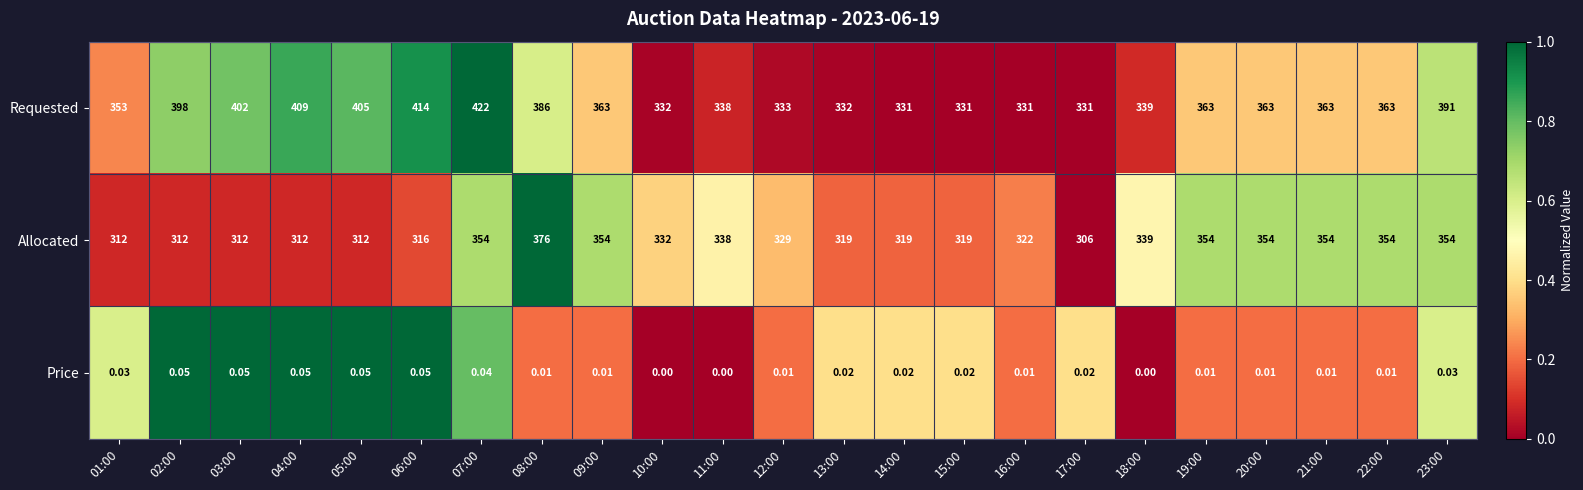

At how many categories does at least one series exceed 0?

23